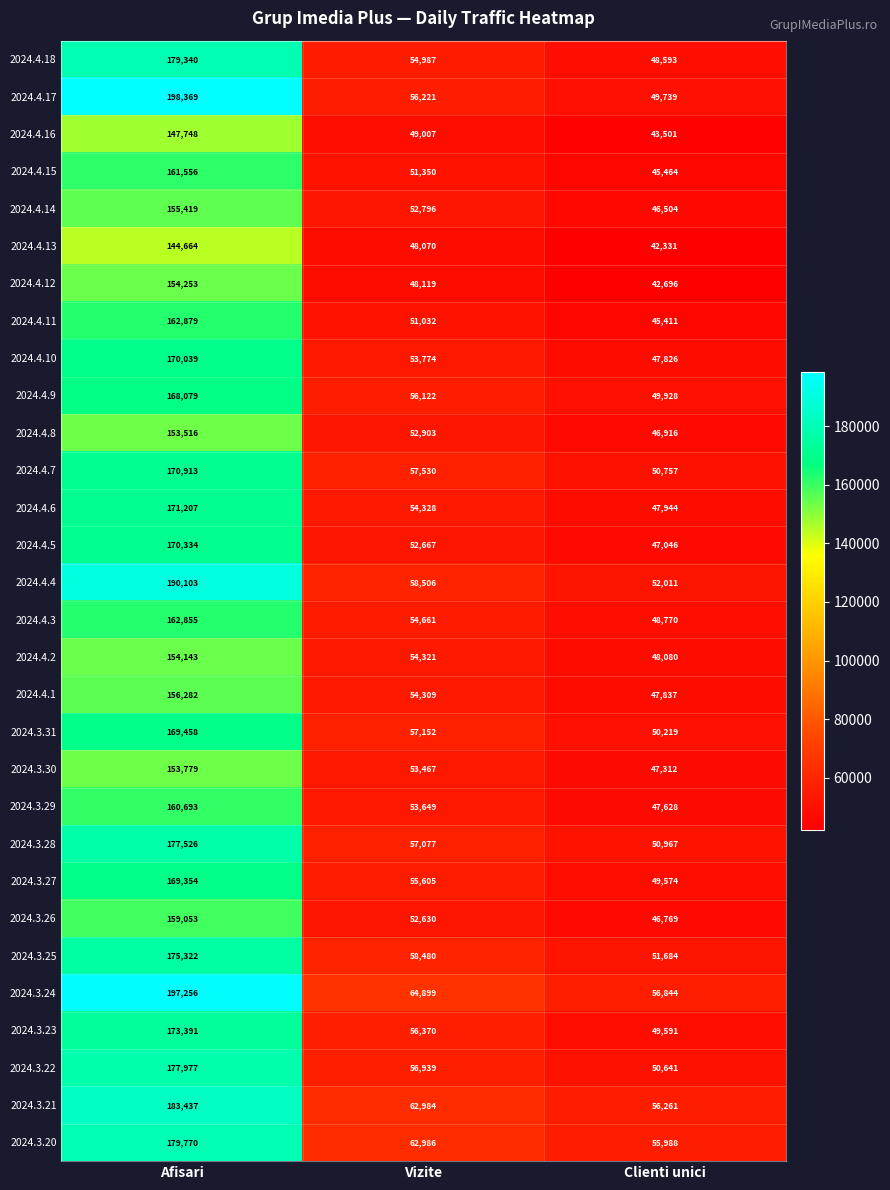

True or false: 2024.3.28 has a value of 57077 at Vizite.

True